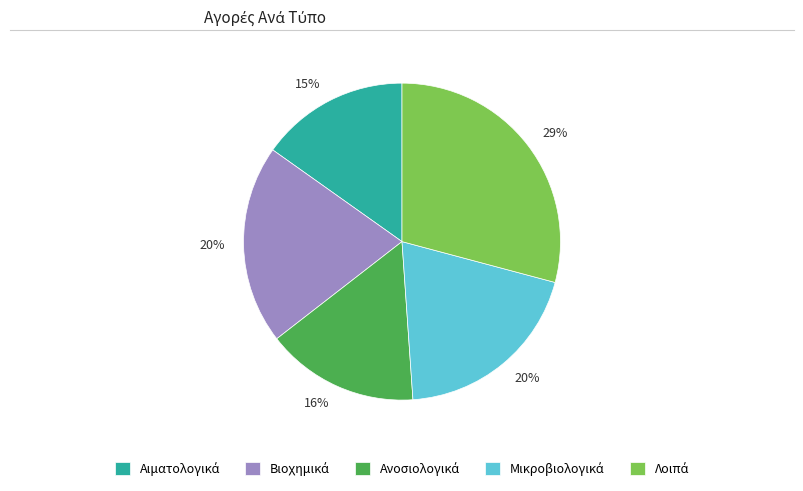

Is there any slice that represents more than half of the pie?

No